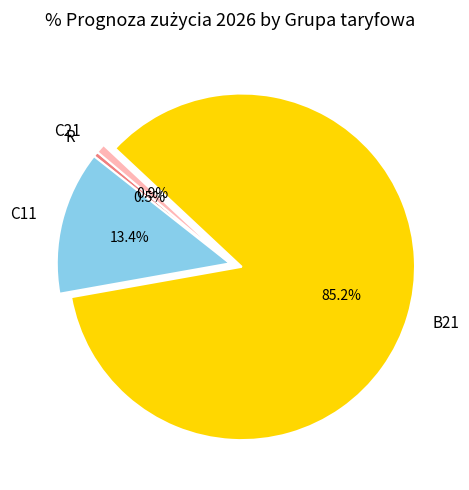

What is the largest slice in the pie chart?

B21